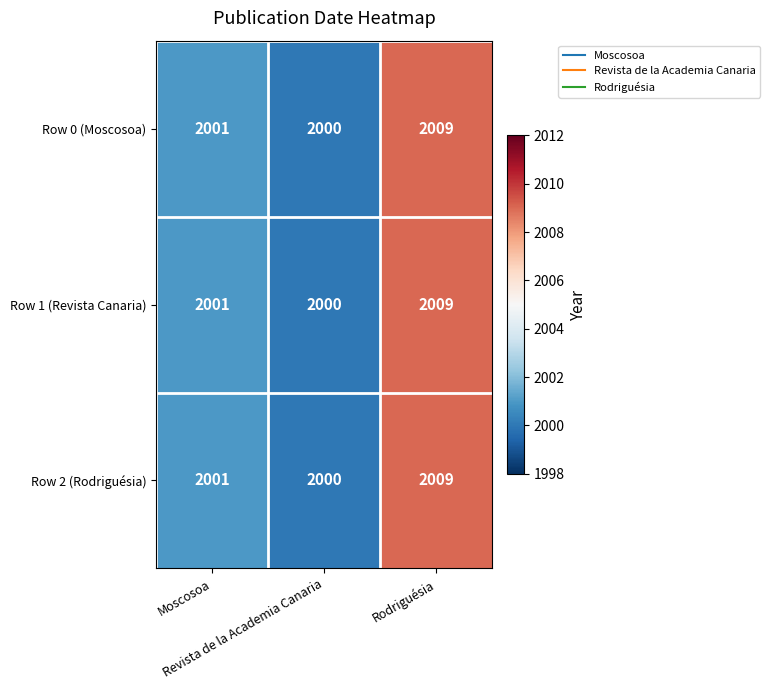

What is the minimum value for Row 1 (Revista Canaria)?

2000